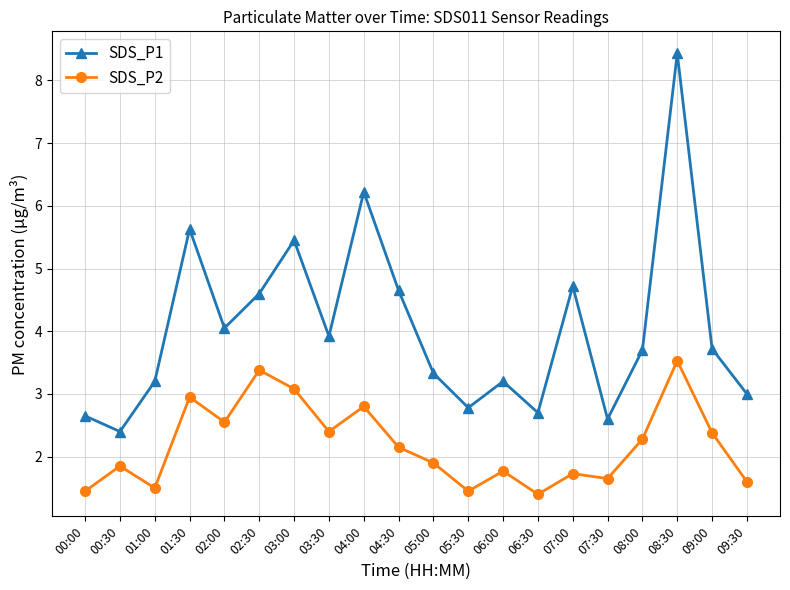

What position from the left is 09:00?

19